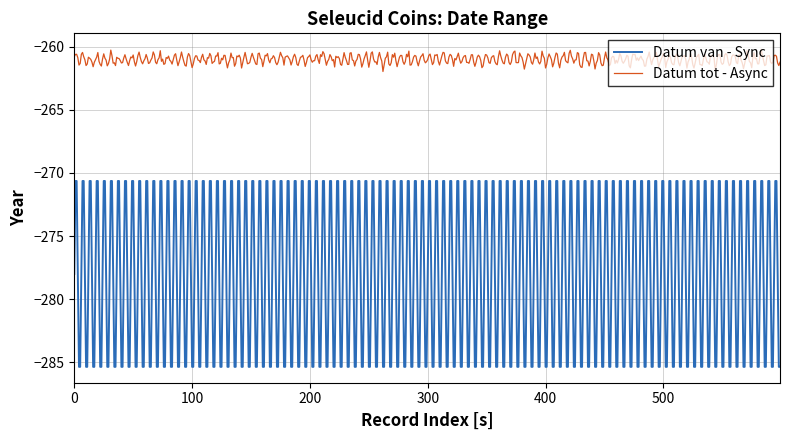

True or false: Datum van - Sync and Datum tot - Async intersect in this chart.

False